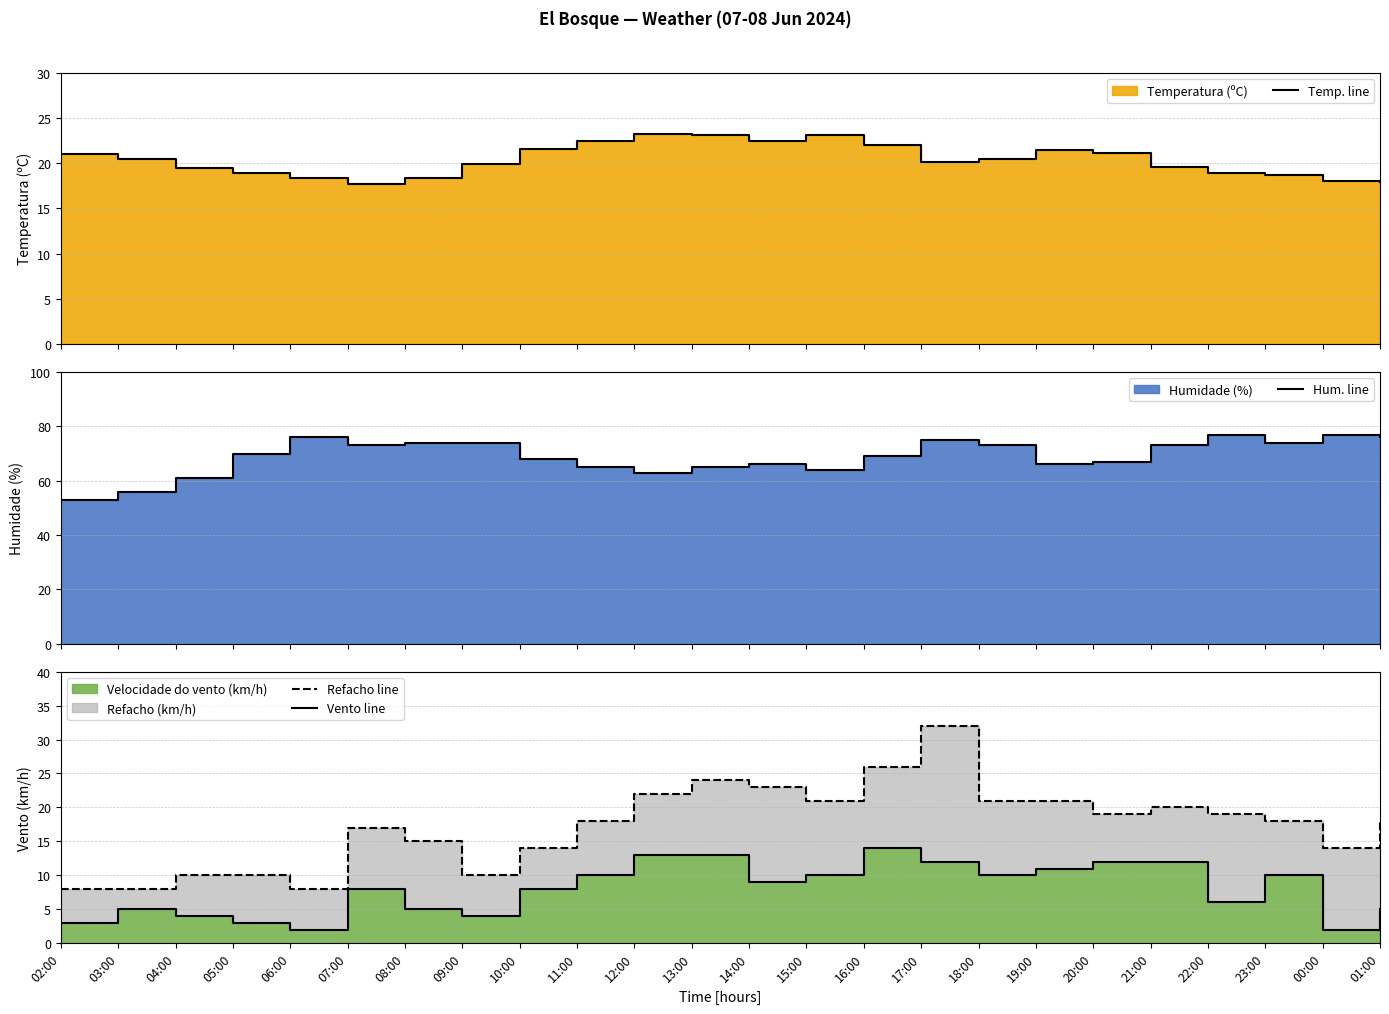

True or false: Hum. line has more than 2 points higher than both neighbors.

True